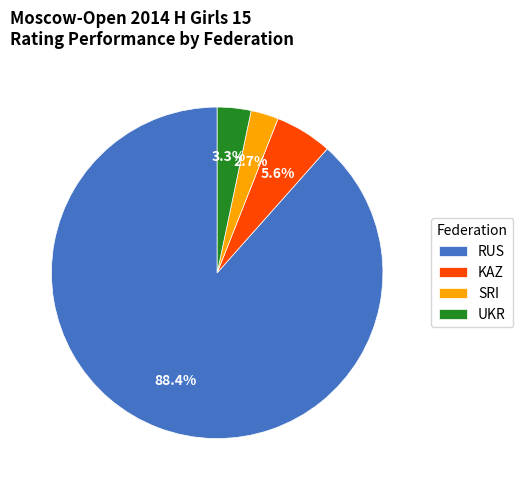

Approximately how many times larger is the value at UKR compared to SRI?

1.2